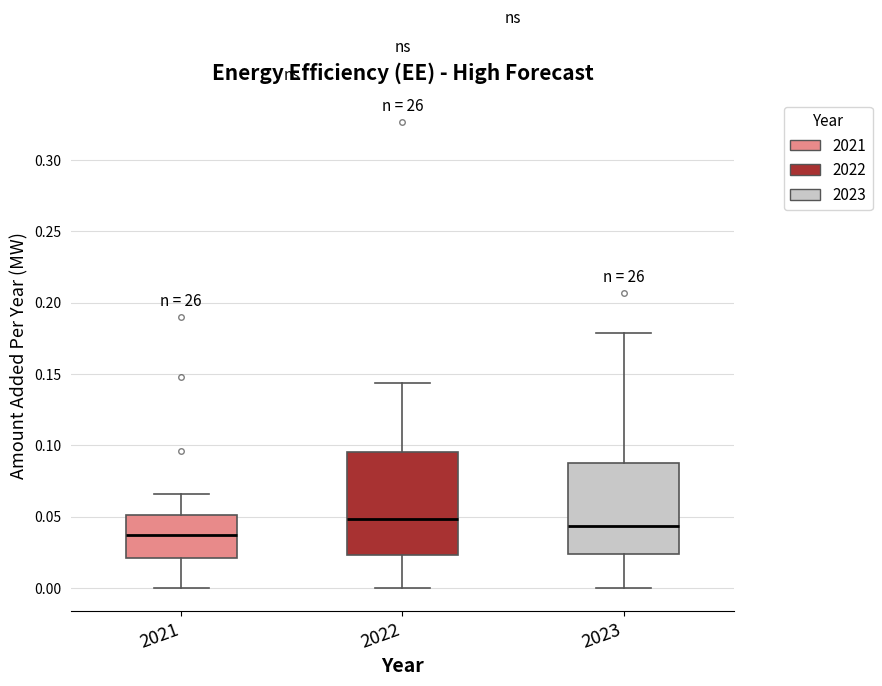

Reading left to right, transcribe this box plot: for each box, give where its median line is, the range the box spans, and where its two whiskers end, as read against the y-axis. The values are not printed on the chart, so give them approximately, as read against the axis.

2021: median 0.035, box 0.020 to 0.050, whiskers 0.000 to 0.065
2022: median 0.050, box 0.025 to 0.095, whiskers 0.000 to 0.145
2023: median 0.045, box 0.025 to 0.090, whiskers 0.000 to 0.180